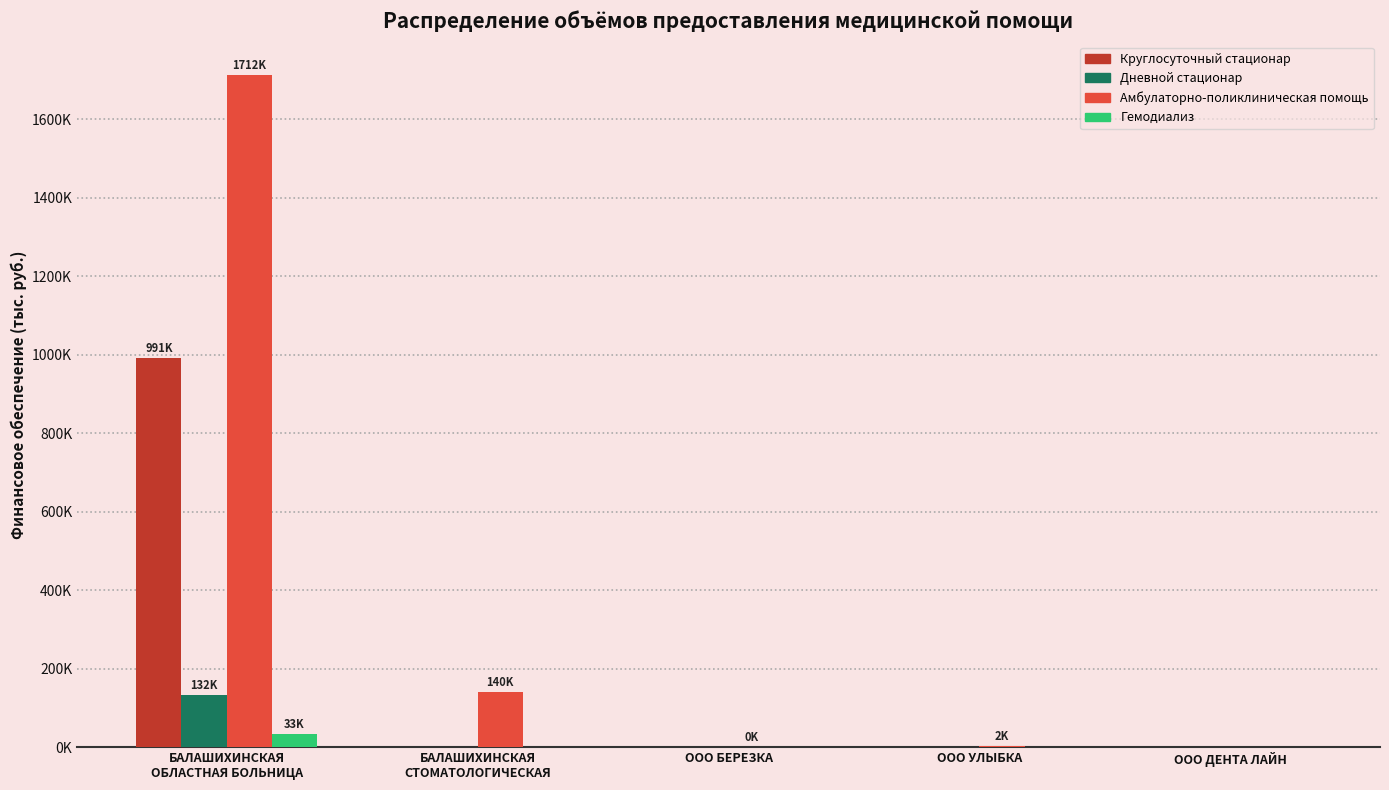

What are all the series names shown in the legend?

Круглосуточный стационар, Дневной стационар, Амбулаторно-поликлиническая помощь, Гемодиализ